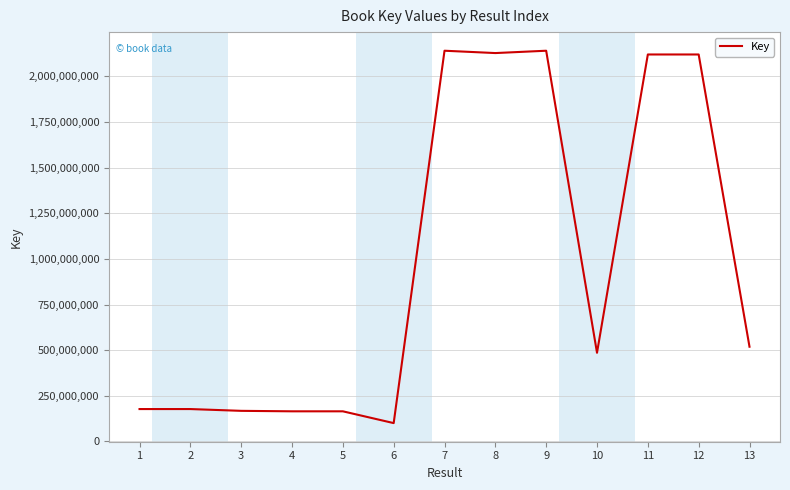

What value does the data have at 12, to the nearest 100?

2120384800